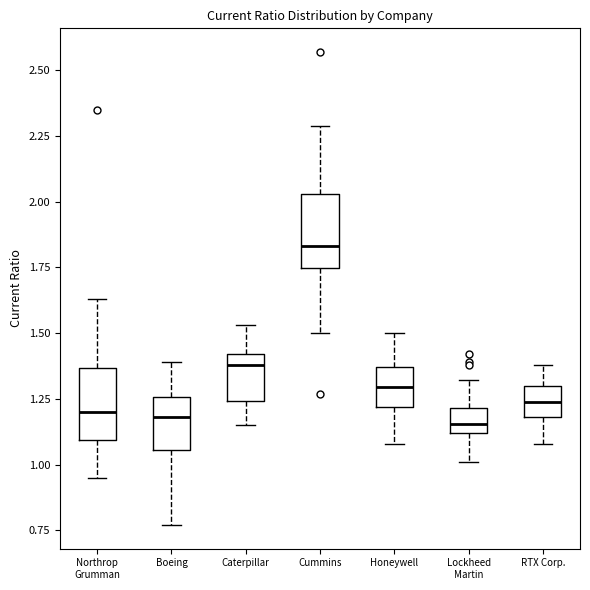

Reading left to right, read every box against the y-axis: the position of its median line, the range the box covers, and the ends of its whiskers. The values are not printed on the chart, so give them approximately, as read against the axis.

Northrop Grumman: median 1.20, box 1.10 to 1.35, whiskers 0.95 to 1.65
Boeing: median 1.20, box 1.05 to 1.25, whiskers 0.75 to 1.40
Caterpillar: median 1.40 (just below the box's upper edge), box 1.25 to 1.40, whiskers 1.15 to 1.55
Cummins: median 1.85, box 1.75 to 2.05, whiskers 1.50 to 2.30
Honeywell: median 1.30, box 1.20 to 1.35, whiskers 1.10 to 1.50
Lockheed Martin: median 1.15, box 1.10 to 1.20, whiskers 1.00 to 1.30
RTX Corp.: median 1.25, box 1.20 to 1.30, whiskers 1.10 to 1.40